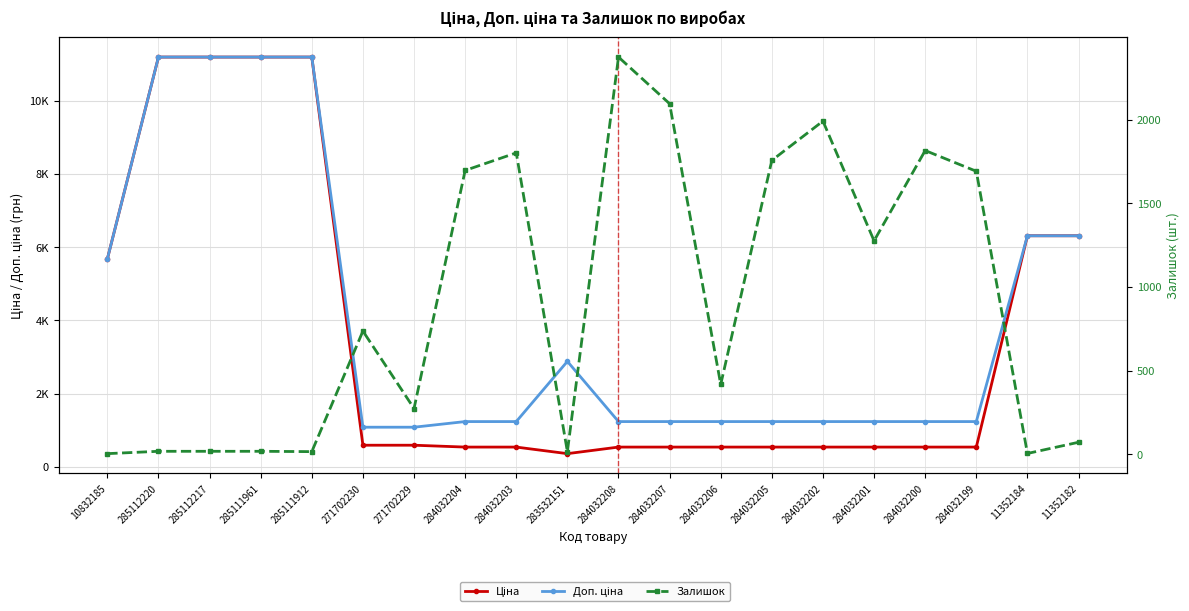

Read the Ціна value at 285112217.

11188.2